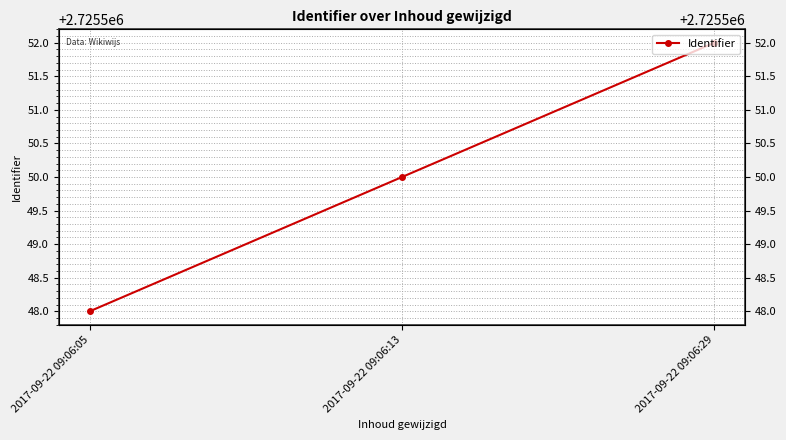

Which has a higher value, 2017-09-22 09:06:05 or 2017-09-22 09:06:13?

2017-09-22 09:06:13